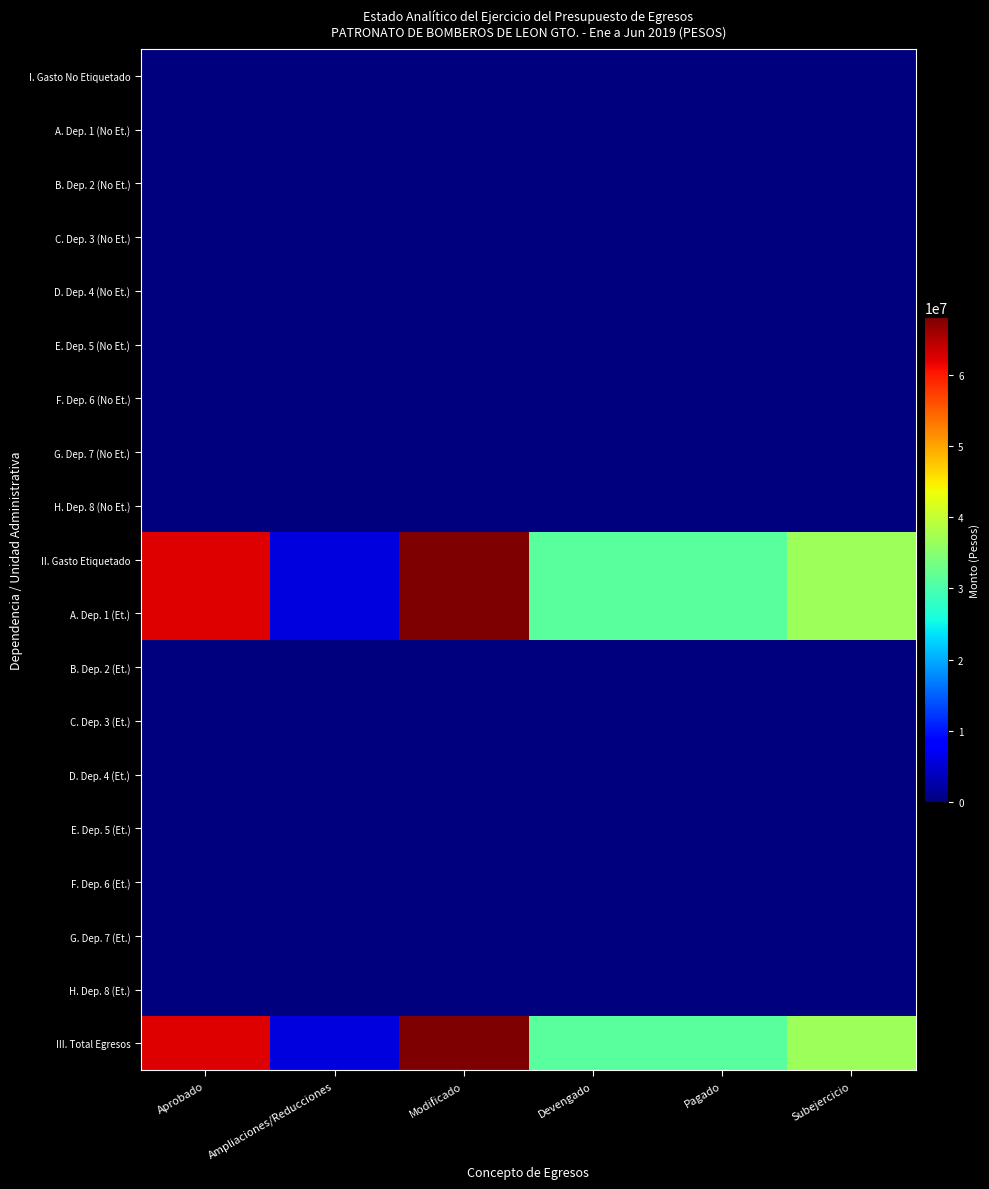

Reading left to right, what are all the values shown in this chart?

I. Gasto No Etiquetado: Aprobado=0.0	Ampliaciones/Reducciones=0.0	Modificado=0.0	Devengado=0.0	Pagado=0.0	Subejercicio=0.0
A. Dep. 1 (No Et.): Aprobado=0.0	Ampliaciones/Reducciones=0.0	Modificado=0.0	Devengado=0.0	Pagado=0.0	Subejercicio=0.0
B. Dep. 2 (No Et.): Aprobado=0.0	Ampliaciones/Reducciones=0.0	Modificado=0.0	Devengado=0.0	Pagado=0.0	Subejercicio=0.0
C. Dep. 3 (No Et.): Aprobado=0.0	Ampliaciones/Reducciones=0.0	Modificado=0.0	Devengado=0.0	Pagado=0.0	Subejercicio=0.0
D. Dep. 4 (No Et.): Aprobado=0.0	Ampliaciones/Reducciones=0.0	Modificado=0.0	Devengado=0.0	Pagado=0.0	Subejercicio=0.0
E. Dep. 5 (No Et.): Aprobado=0.0	Ampliaciones/Reducciones=0.0	Modificado=0.0	Devengado=0.0	Pagado=0.0	Subejercicio=0.0
F. Dep. 6 (No Et.): Aprobado=0.0	Ampliaciones/Reducciones=0.0	Modificado=0.0	Devengado=0.0	Pagado=0.0	Subejercicio=0.0
G. Dep. 7 (No Et.): Aprobado=0.0	Ampliaciones/Reducciones=0.0	Modificado=0.0	Devengado=0.0	Pagado=0.0	Subejercicio=0.0
H. Dep. 8 (No Et.): Aprobado=0.0	Ampliaciones/Reducciones=0.0	Modificado=0.0	Devengado=0.0	Pagado=0.0	Subejercicio=0.0
II. Gasto Etiquetado: Aprobado=62401699.0	Ampliaciones/Reducciones=5667390.5	Modificado=68069089.5	Devengado=31287294.3	Pagado=31287294.3	Subejercicio=36781795.3
A. Dep. 1 (Et.): Aprobado=62401699.0	Ampliaciones/Reducciones=5667390.5	Modificado=68069089.5	Devengado=31287294.3	Pagado=31287294.3	Subejercicio=36781795.3
B. Dep. 2 (Et.): Aprobado=0.0	Ampliaciones/Reducciones=0.0	Modificado=0.0	Devengado=0.0	Pagado=0.0	Subejercicio=0.0
C. Dep. 3 (Et.): Aprobado=0.0	Ampliaciones/Reducciones=0.0	Modificado=0.0	Devengado=0.0	Pagado=0.0	Subejercicio=0.0
D. Dep. 4 (Et.): Aprobado=0.0	Ampliaciones/Reducciones=0.0	Modificado=0.0	Devengado=0.0	Pagado=0.0	Subejercicio=0.0
E. Dep. 5 (Et.): Aprobado=0.0	Ampliaciones/Reducciones=0.0	Modificado=0.0	Devengado=0.0	Pagado=0.0	Subejercicio=0.0
F. Dep. 6 (Et.): Aprobado=0.0	Ampliaciones/Reducciones=0.0	Modificado=0.0	Devengado=0.0	Pagado=0.0	Subejercicio=0.0
G. Dep. 7 (Et.): Aprobado=0.0	Ampliaciones/Reducciones=0.0	Modificado=0.0	Devengado=0.0	Pagado=0.0	Subejercicio=0.0
H. Dep. 8 (Et.): Aprobado=0.0	Ampliaciones/Reducciones=0.0	Modificado=0.0	Devengado=0.0	Pagado=0.0	Subejercicio=0.0
III. Total Egresos: Aprobado=62401699.0	Ampliaciones/Reducciones=5667390.5	Modificado=68069089.5	Devengado=31287294.3	Pagado=31287294.3	Subejercicio=36781795.3